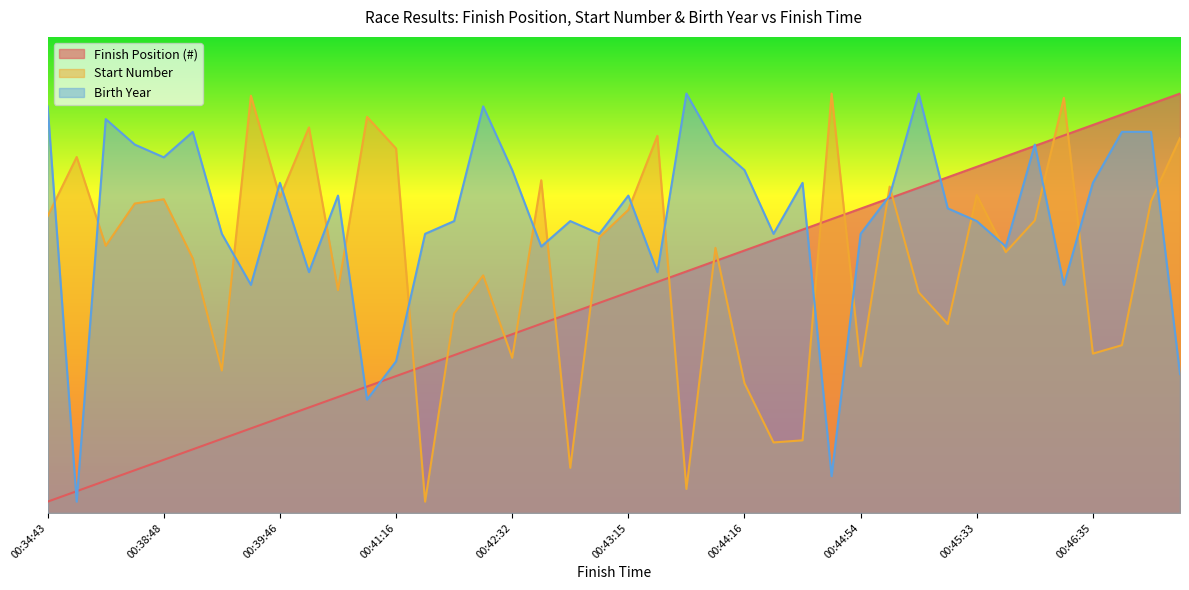

List the labels in order of Birth Year value, smallest first.

00:36:34, 00:44:40, 00:41:00, 00:47:54, 00:41:16, 00:38:58, 00:46:34, 00:39:49, 00:43:30, 00:42:40, 00:45:53, 00:38:57, 00:41:41, 00:43:01, 00:44:24, 00:44:54, 00:42:16, 00:43:00, 00:45:33, 00:45:33, 00:39:51, 00:43:15, 00:45:15, 00:39:46, 00:44:34, 00:46:35, 00:42:32, 00:44:16, 00:38:48, 00:38:42, 00:43:53, 00:46:15, 00:38:52, 00:46:40, 00:47:24, 00:38:03, 00:34:43, 00:42:30, 00:43:33, 00:45:24